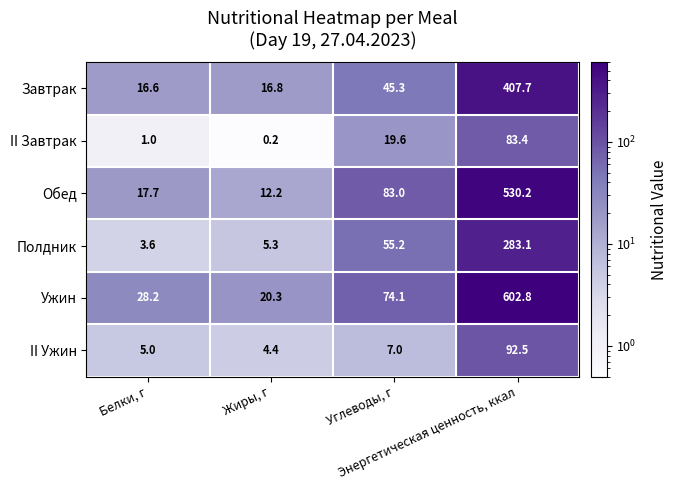

Which label corresponds to the largest value in the chart?

Энергетическая ценность, ккал